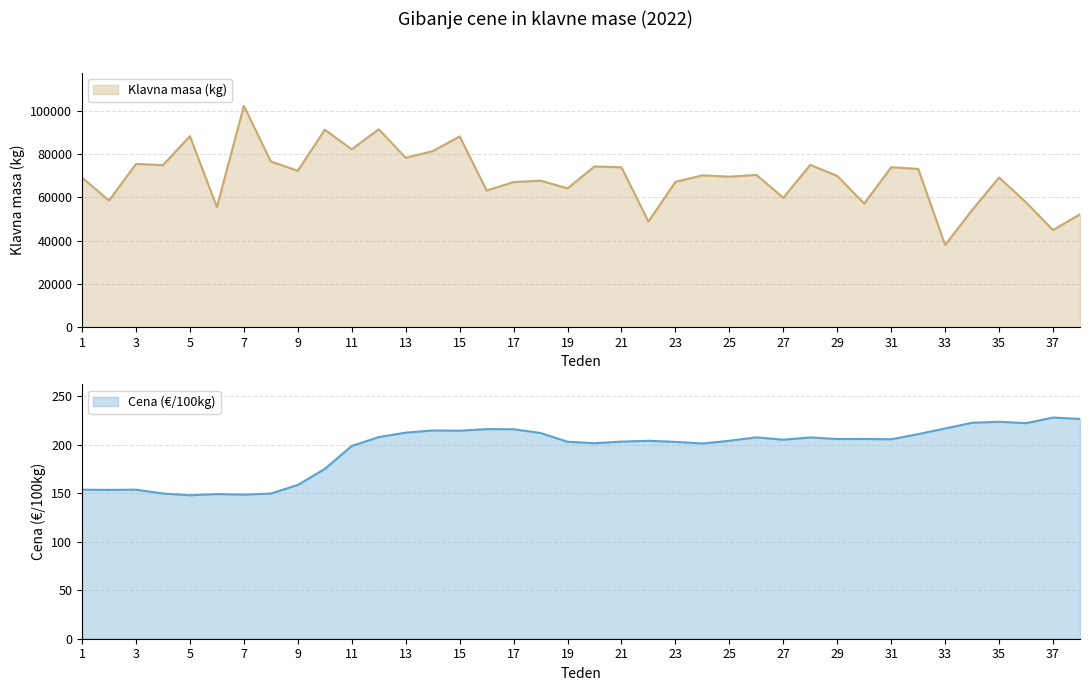

At which category is the sum across all series the highest?

7